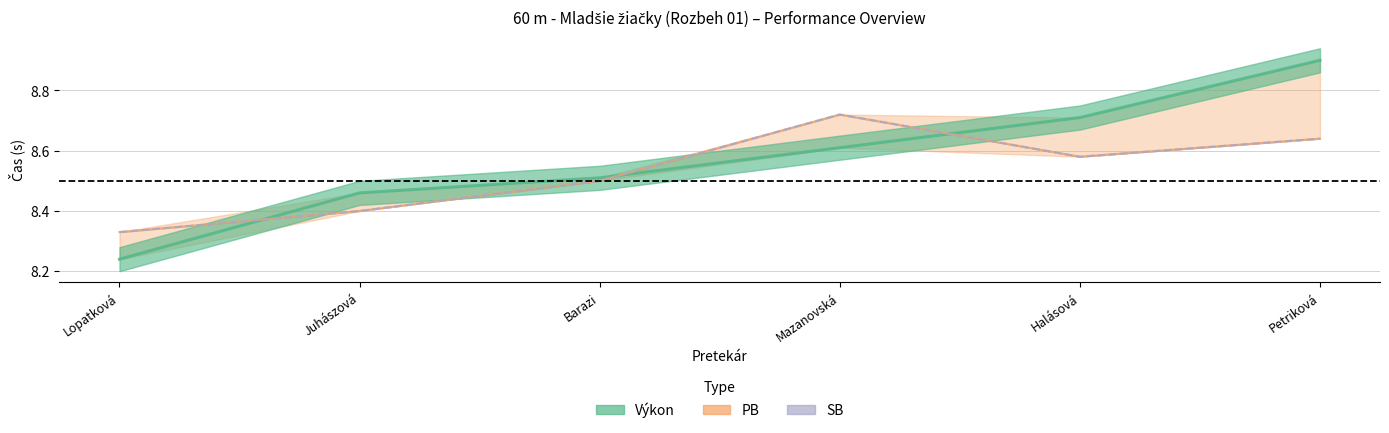

Which series has the largest total across all categories?

Výkon